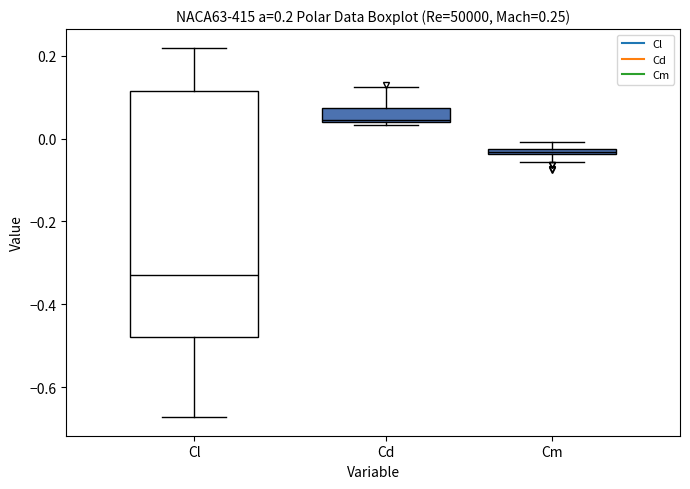

Which box has the lowest median line?

Cl